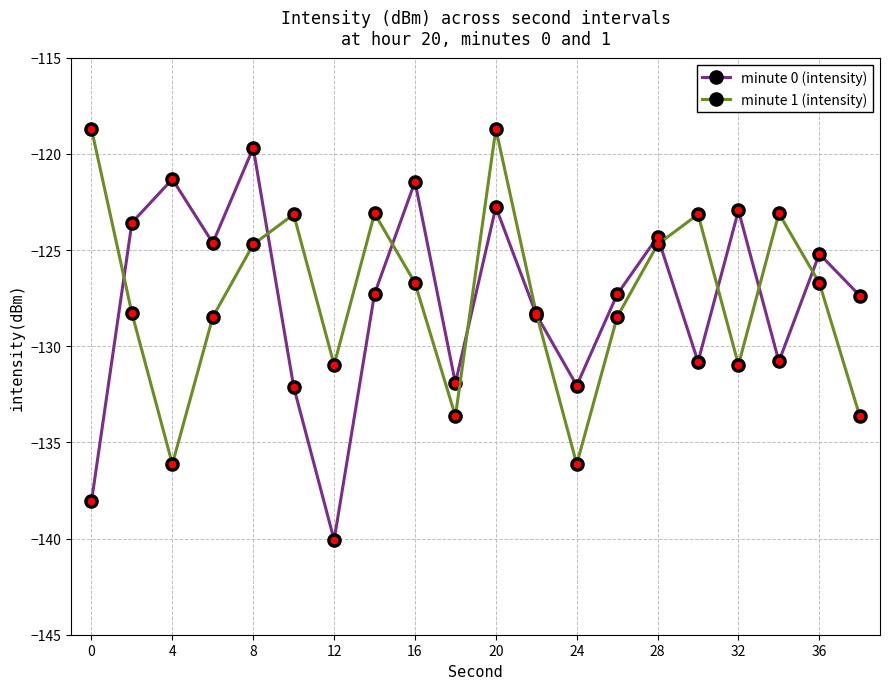

What is the greatest value displayed?

-118.7